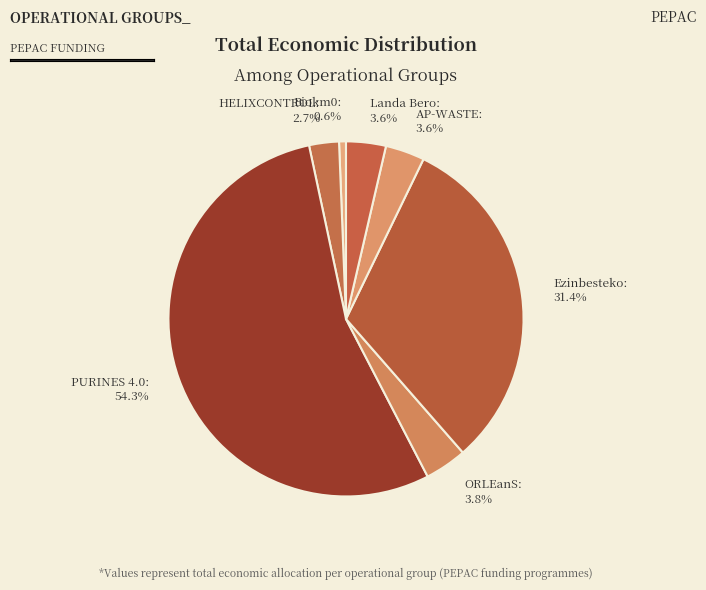

Count the number of slices in the pie.

7